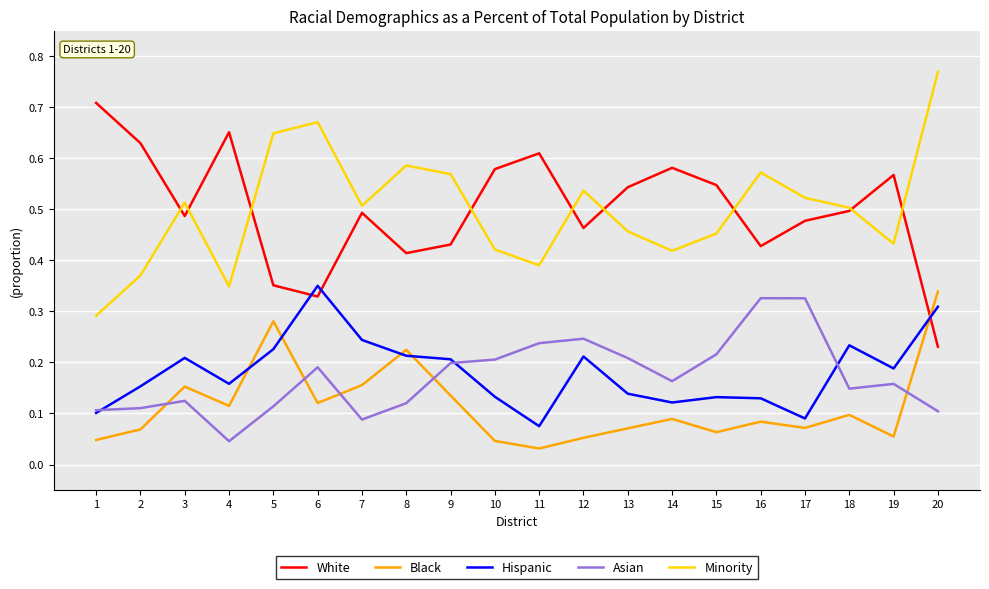

True or false: Asian has a value of 0.2 at 2.

False